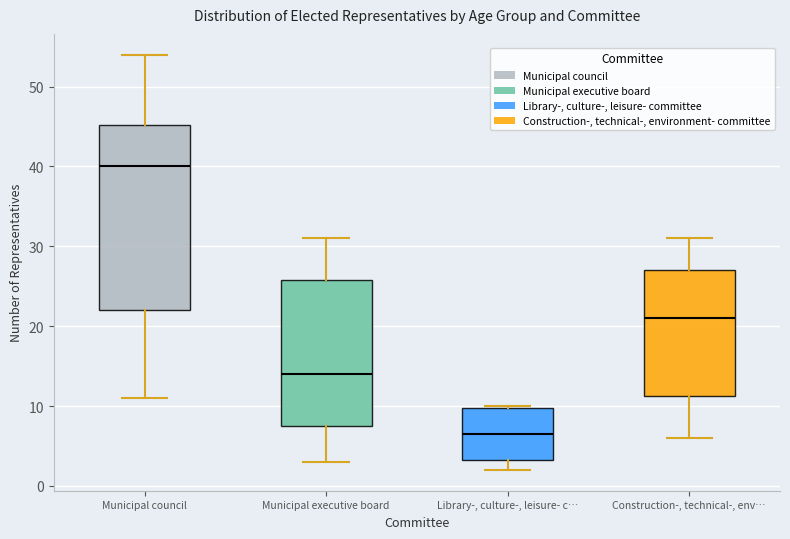

Where does the upper whisker of the box for Municipal executive board end on the y-axis? The values are not printed on the chart, so give them approximately, as read against the axis.

31